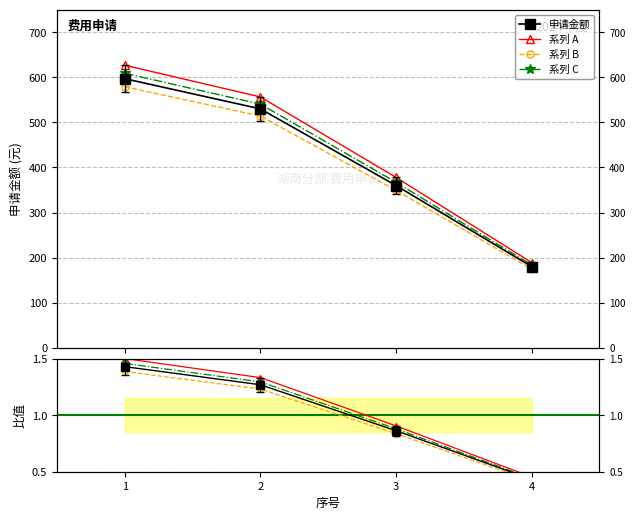

Reading left to right, what are all the values shown in this chart?

1.4	1.2	0.8	0.4